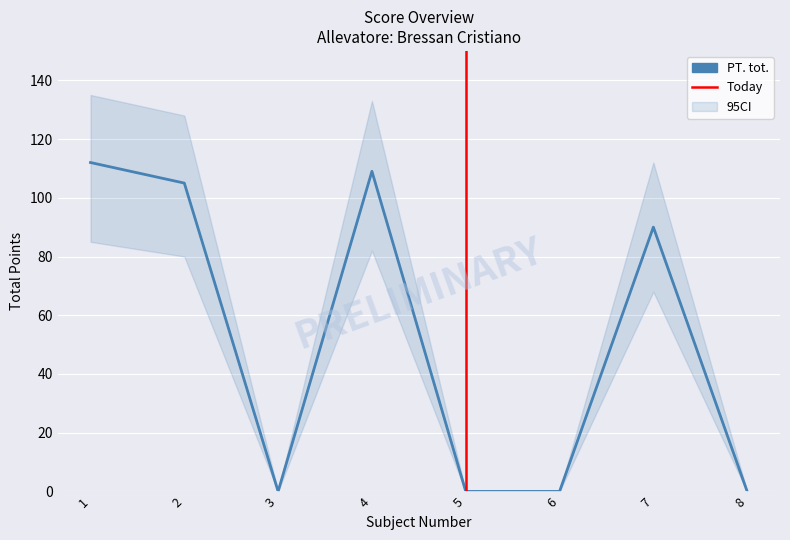

Which has a higher value, 5 or 4?

4